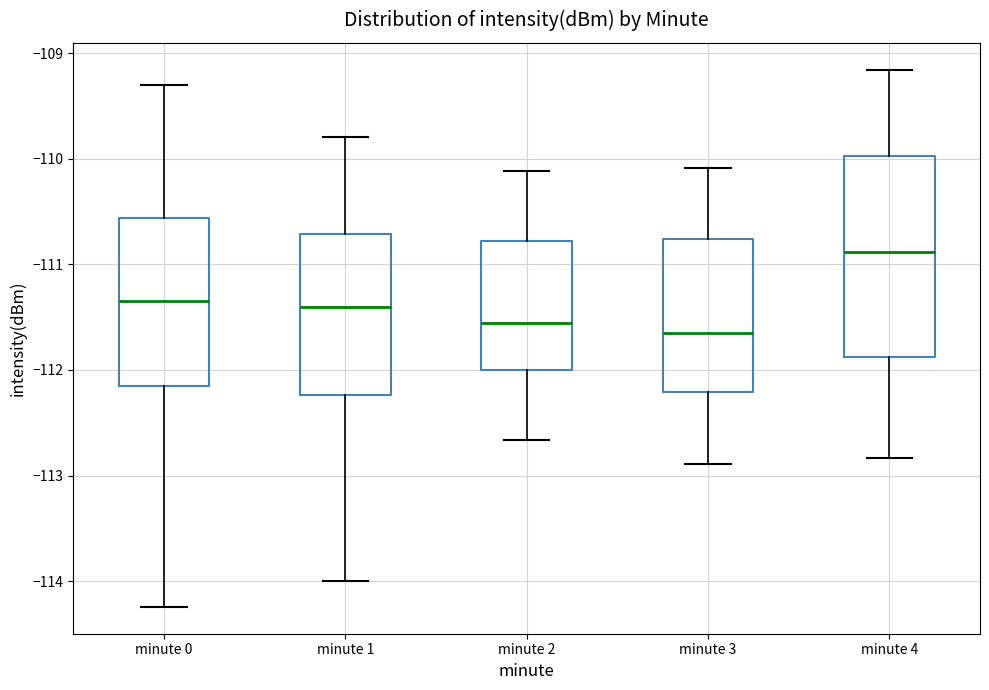

Comparing the boxes themselves (not the whiskers), which one is the tallest?

minute 4